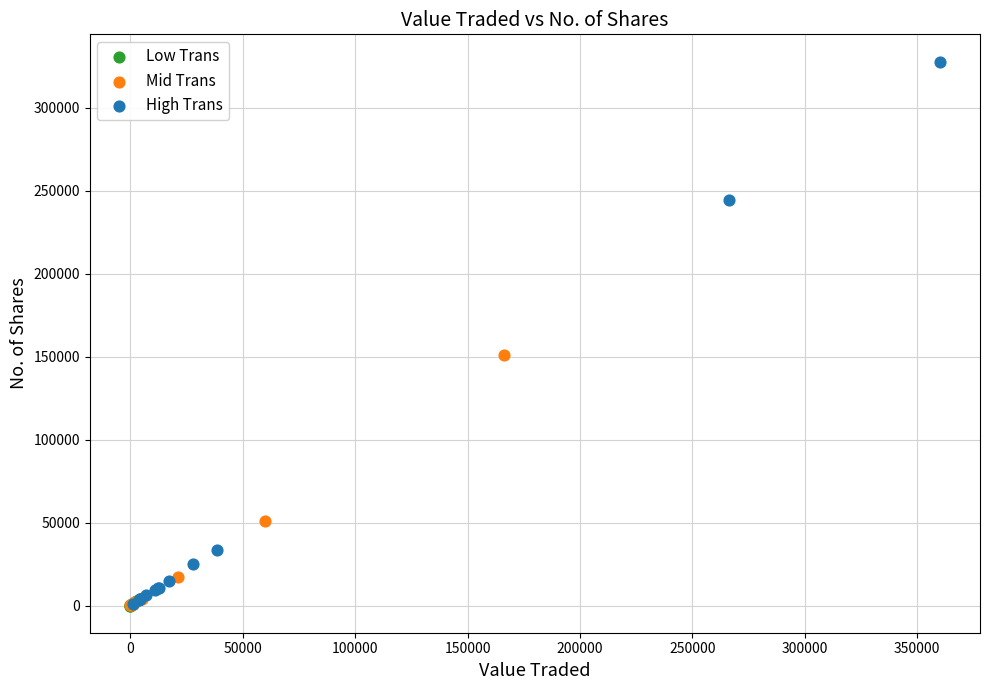

Which series contains the highest Y value?

High Trans